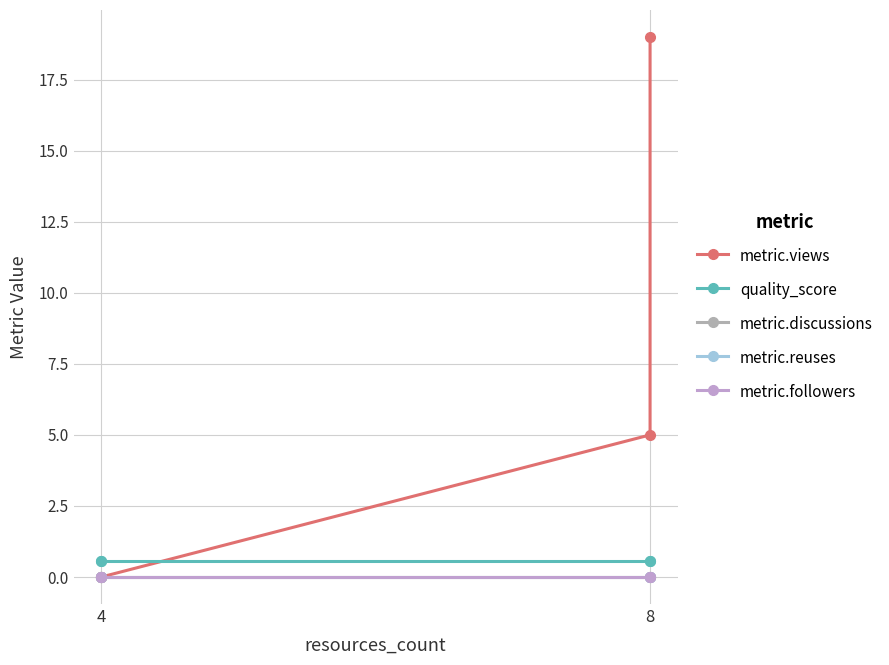

Reading left to right, extract all data points from this chart.

metric.views: 0.0	0.0	5.0	19.0
quality_score: 0.6	0.6	0.6	0.6
metric.discussions: 0.0	0.0	0.0	0.0
metric.reuses: 0.0	0.0	0.0	0.0
metric.followers: 0.0	0.0	0.0	0.0